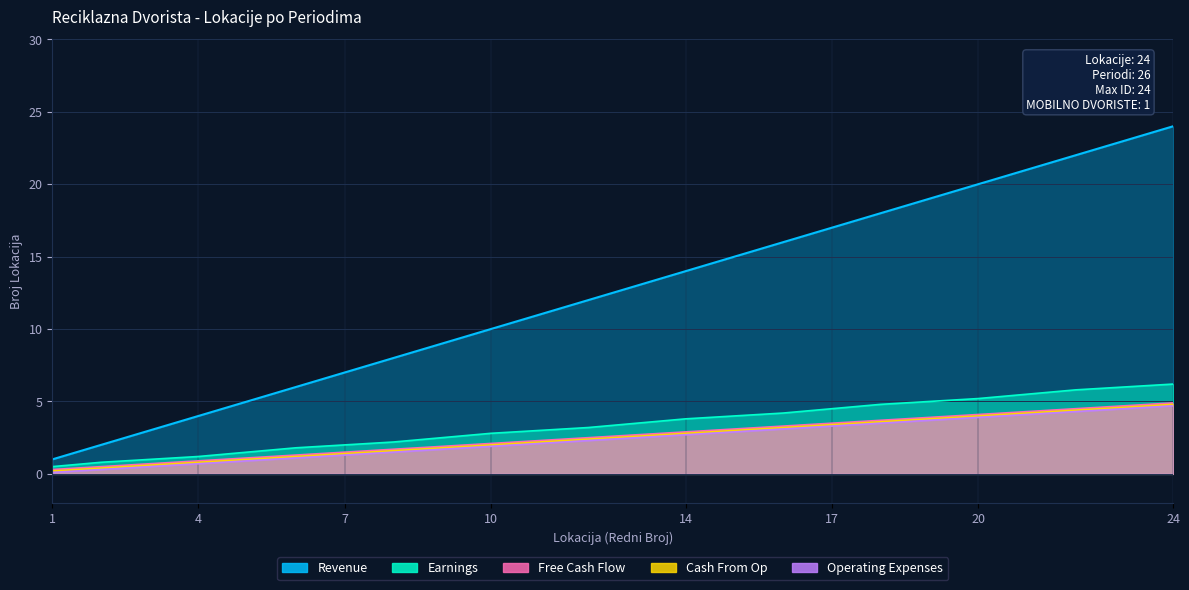

True or false: Free Cash Flow has a value of 1.1 at 8.

False